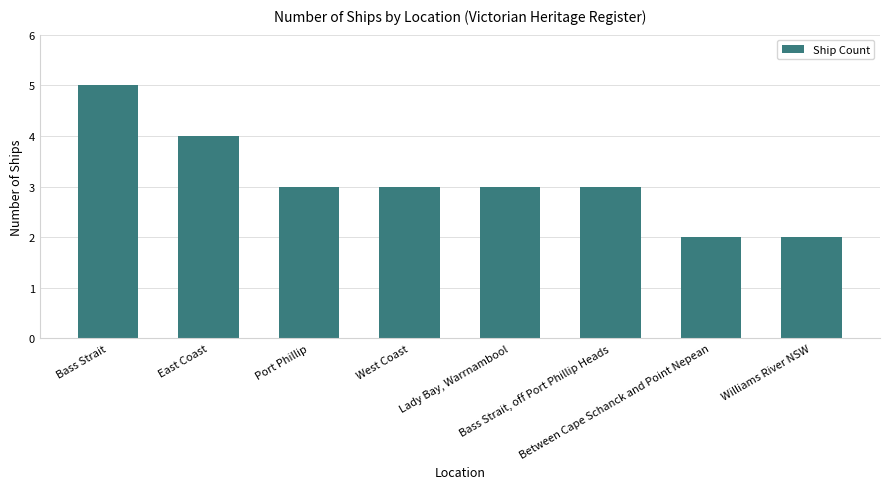

Reading left to right, extract all data points from this chart.

5	4	3	3	3	3	2	2